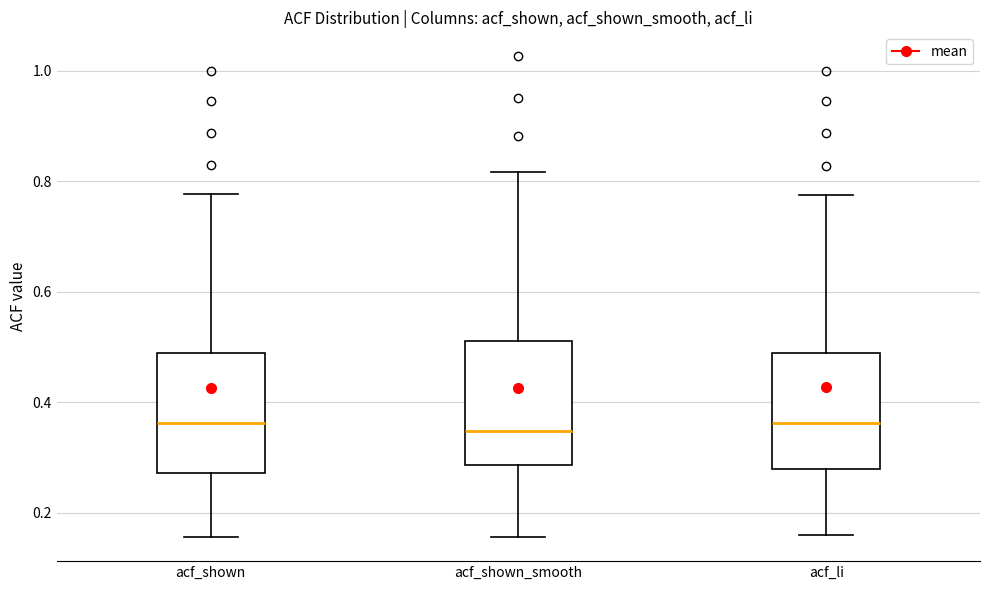

Reading left to right, read every box against the y-axis: the position of its median line, the range the box covers, and the ends of its whiskers. The values are not printed on the chart, so give them approximately, as read against the axis.

acf_shown: median 0.36, box 0.28 to 0.50, whiskers 0.16 to 0.78
acf_shown_smooth: median 0.34, box 0.28 to 0.52, whiskers 0.16 to 0.82
acf_li: median 0.36, box 0.28 to 0.48, whiskers 0.16 to 0.78